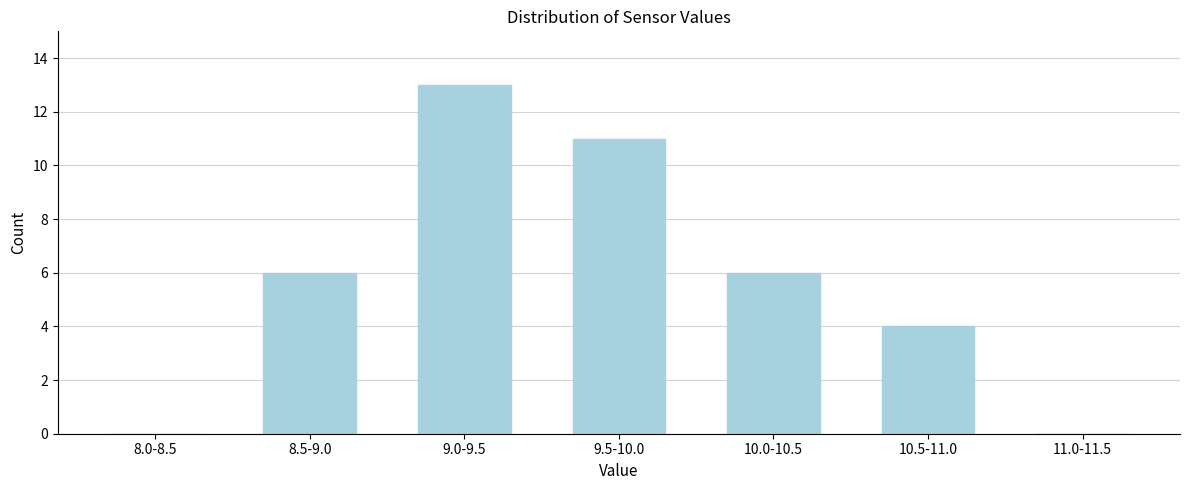

Reading left to right, what are all the values shown in this chart?

8.0-8.5=0	8.5-9.0=6	9.0-9.5=13	9.5-10.0=11	10.0-10.5=6	10.5-11.0=4	11.0-11.5=0